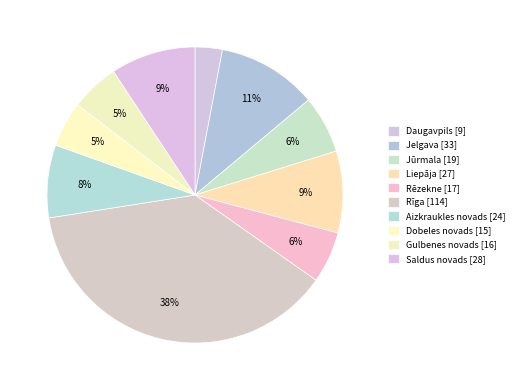

How many segments does this pie chart have?

10